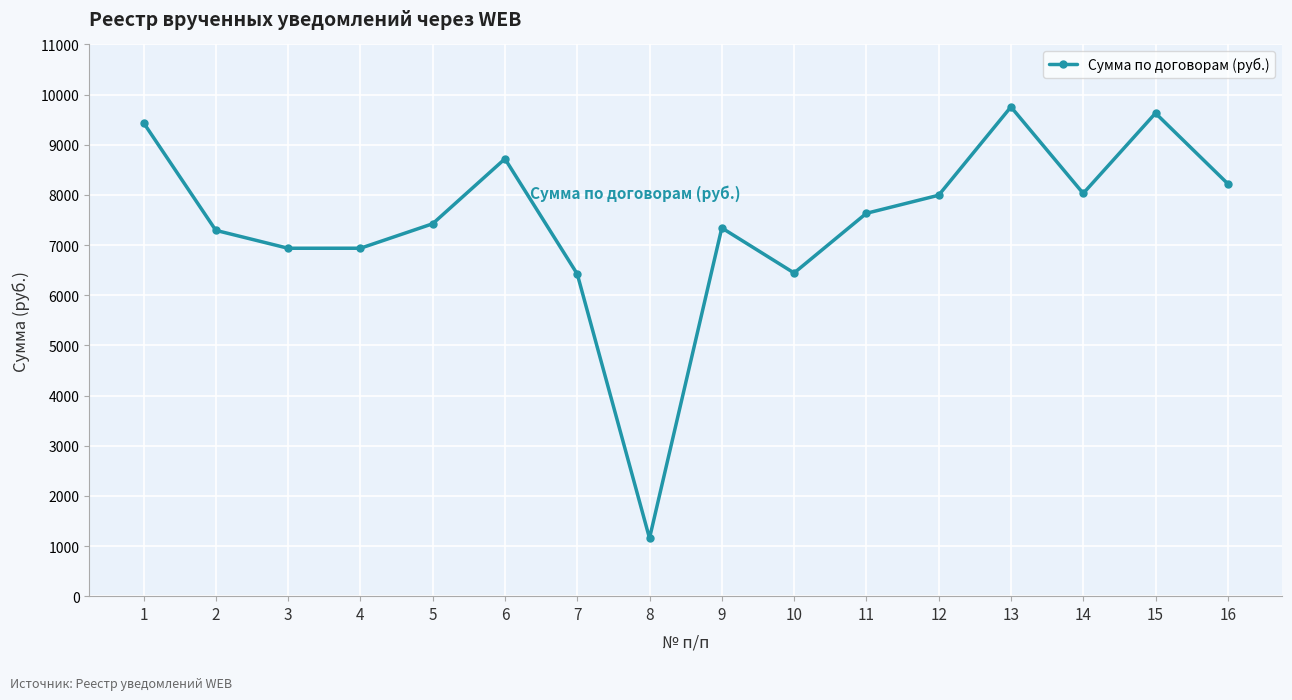

Between 16 and 8, which is larger?

16